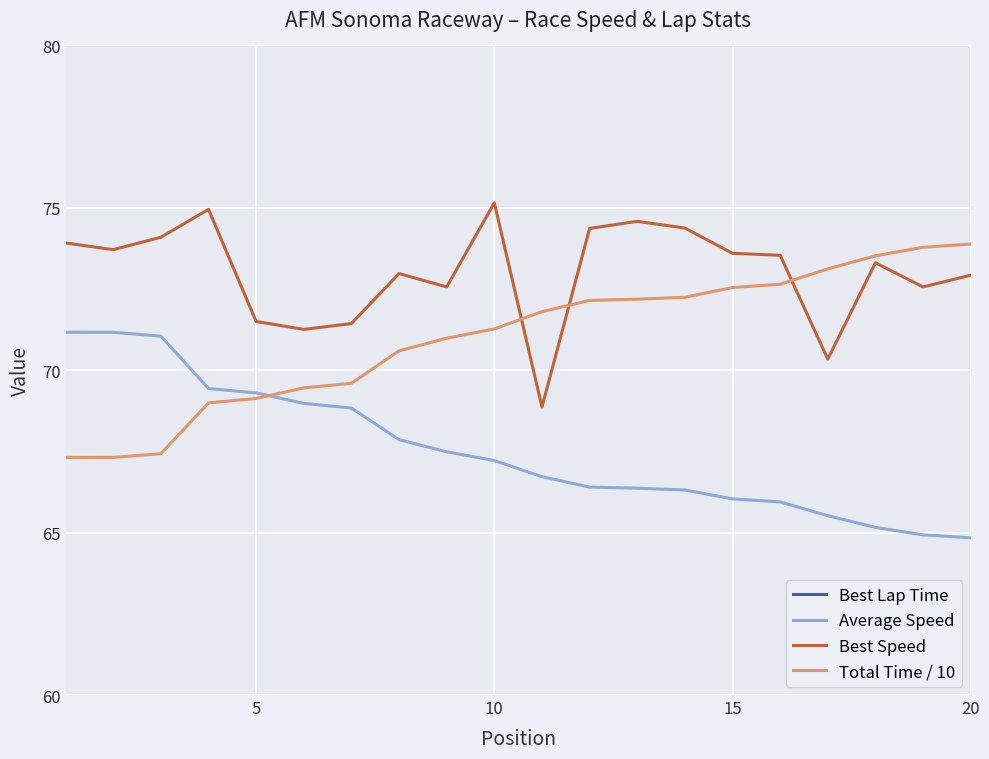

Is it true that Total Time / 10 equals 72.5 at 15?

True